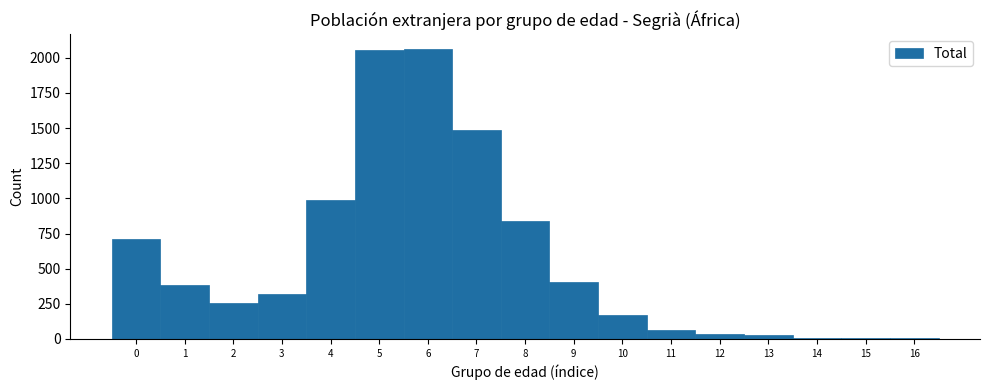

Reading left to right, list every bar in this chart as the range it spans on the x-axis followed by its height. The values are not printed on the chart, so give them approximately, as read against the axis.

-0.5 to 0.5: 700
0.5 to 1.5: 400
1.5 to 2.5: 250
2.5 to 3.5: 300
3.5 to 4.5: 1000
4.5 to 5.5: 2050
5.5 to 6.5: 2050
6.5 to 7.5: 1500
7.5 to 8.5: 850
8.5 to 9.5: 400
9.5 to 10.5: 150
10.5 to 11.5: 50
11.5 to 12.5: under 50
12.5 to 13.5: under 50
13.5 to 14.5: under 50
14.5 to 15.5: under 50
15.5 to 16.5: under 50